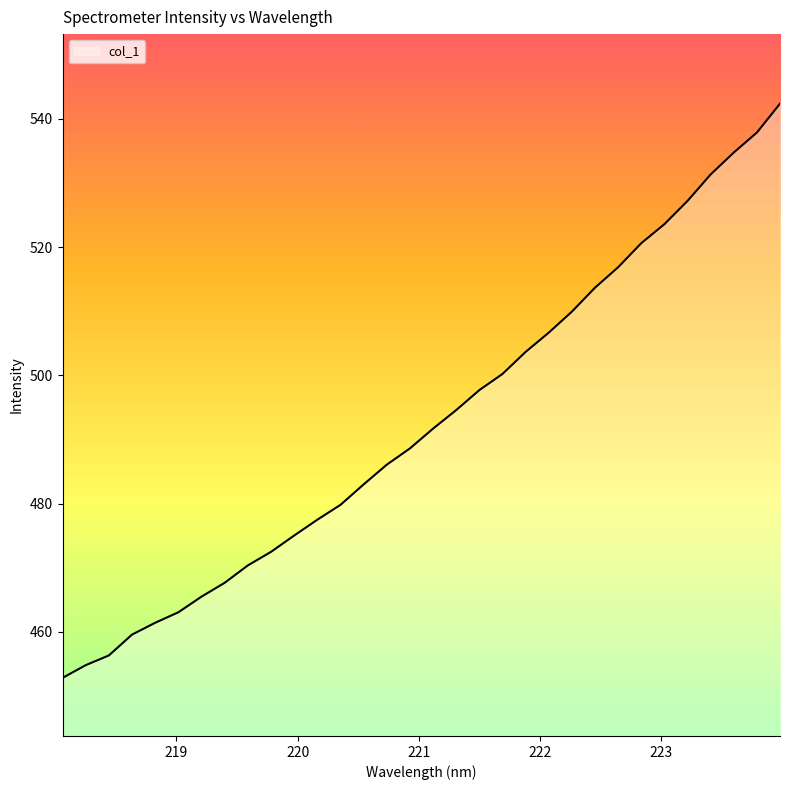

What is the minimum value shown in the chart?

452.8